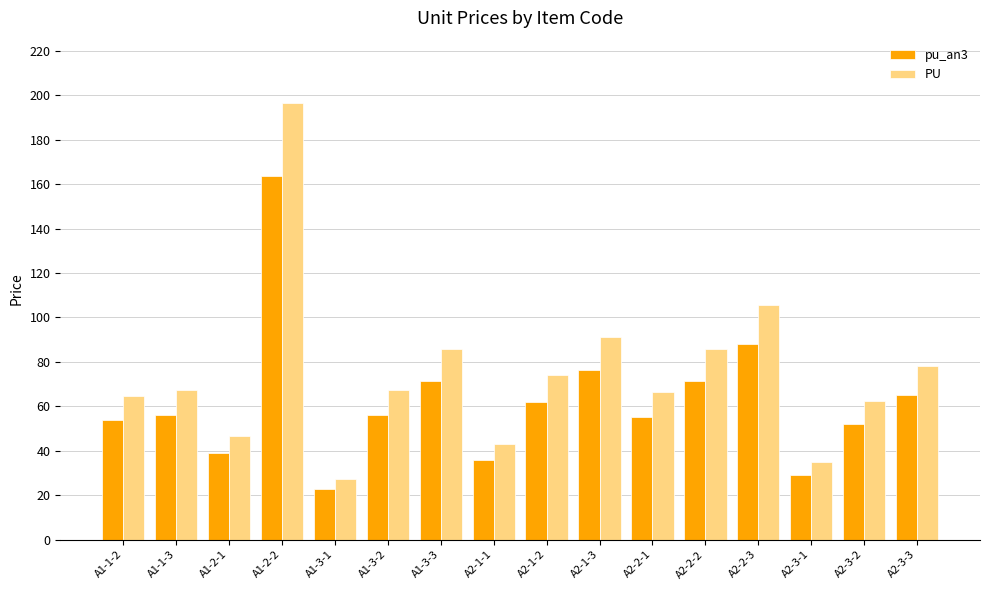

Read the PU value at A1-3-1.

27.3